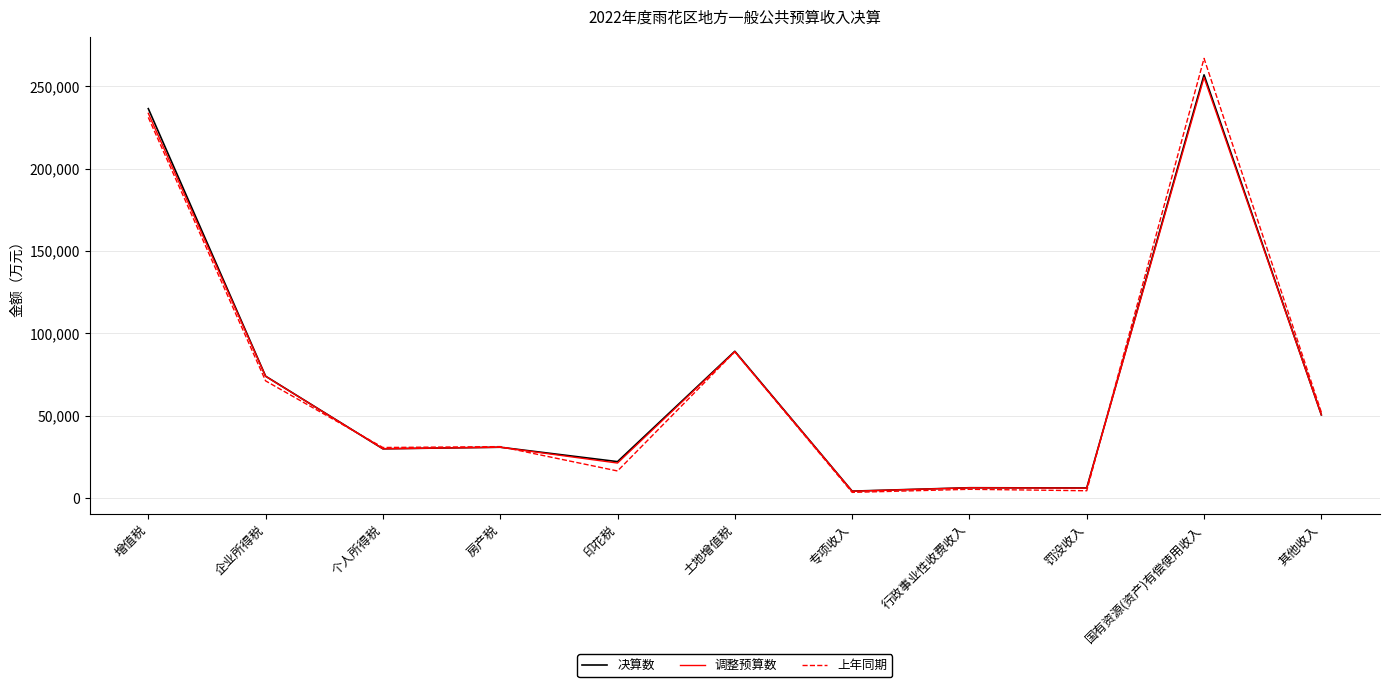

Is the value of 决算数 at 房产税 greater than the value of 上年同期 at 其他收入?

No